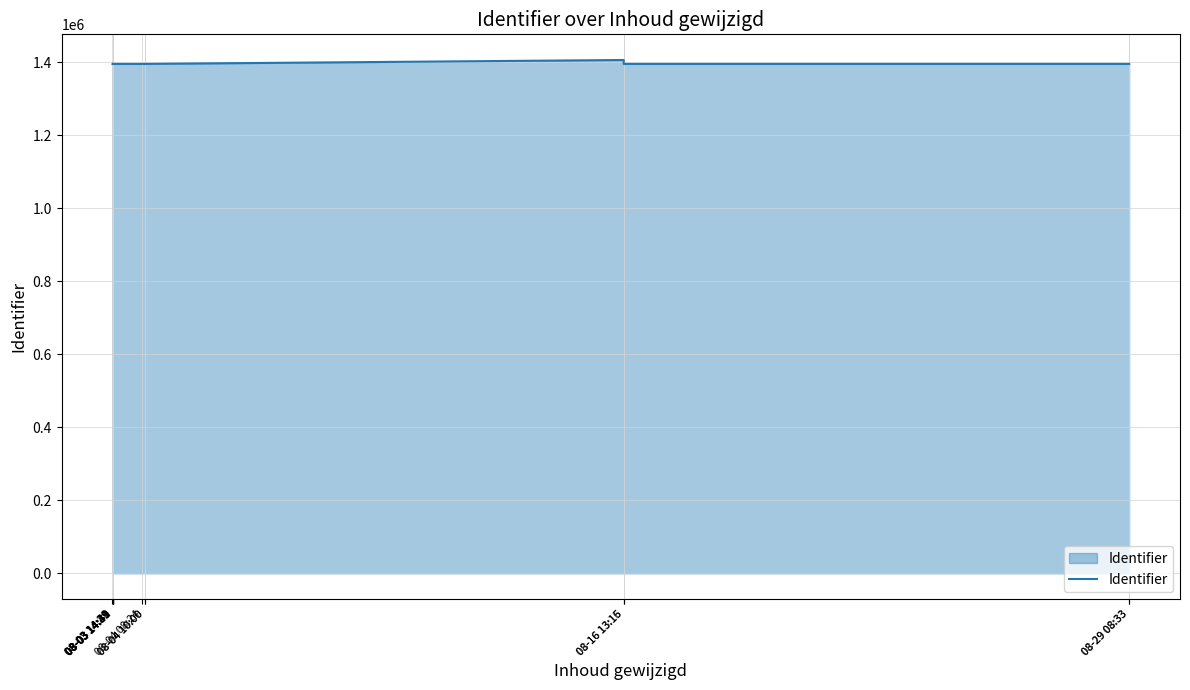

What is the change in value from 08-03 14:29 to 08-03 14:39?

-15